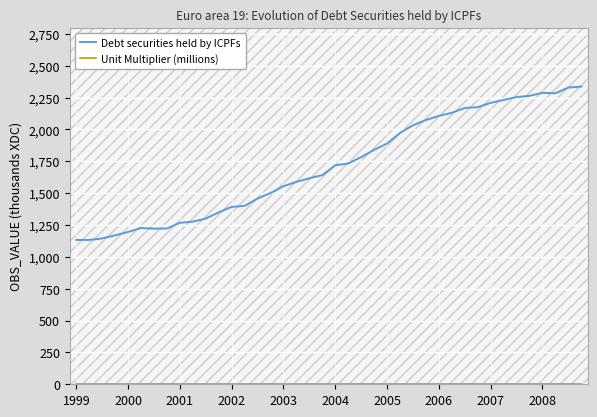

Does the chart display data point markers on the line(s)?

No